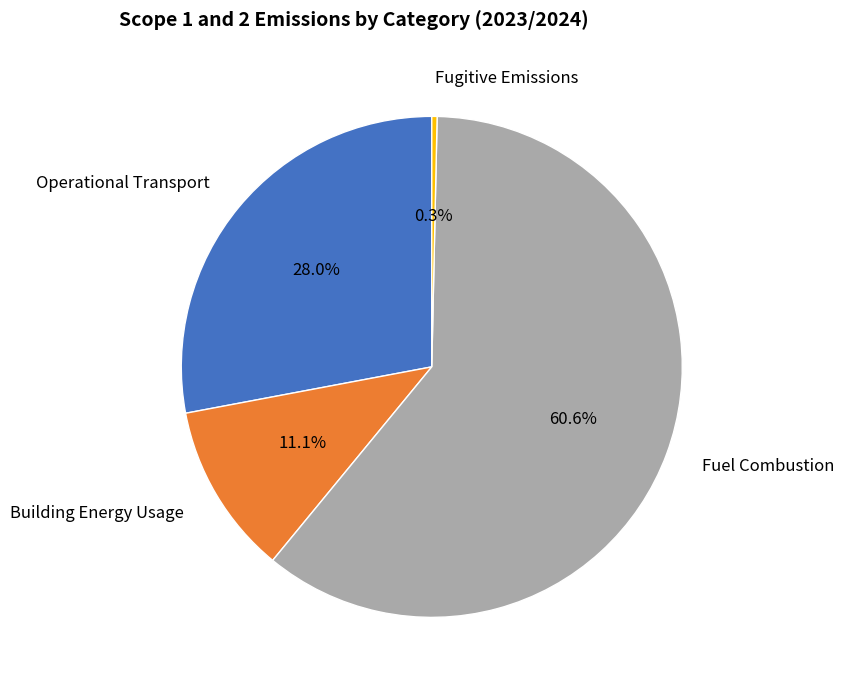

To the nearest percent, what percentage of the pie is Building Energy Usage?

11%